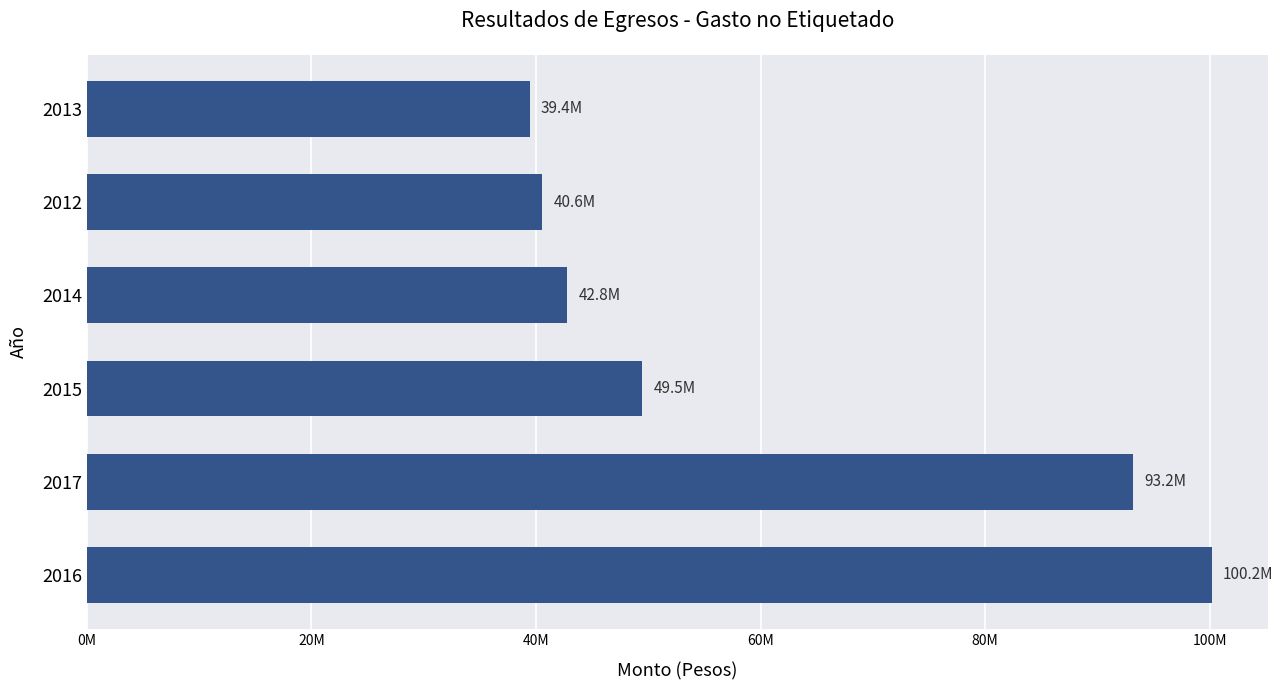

How many series are shown in this chart?

1